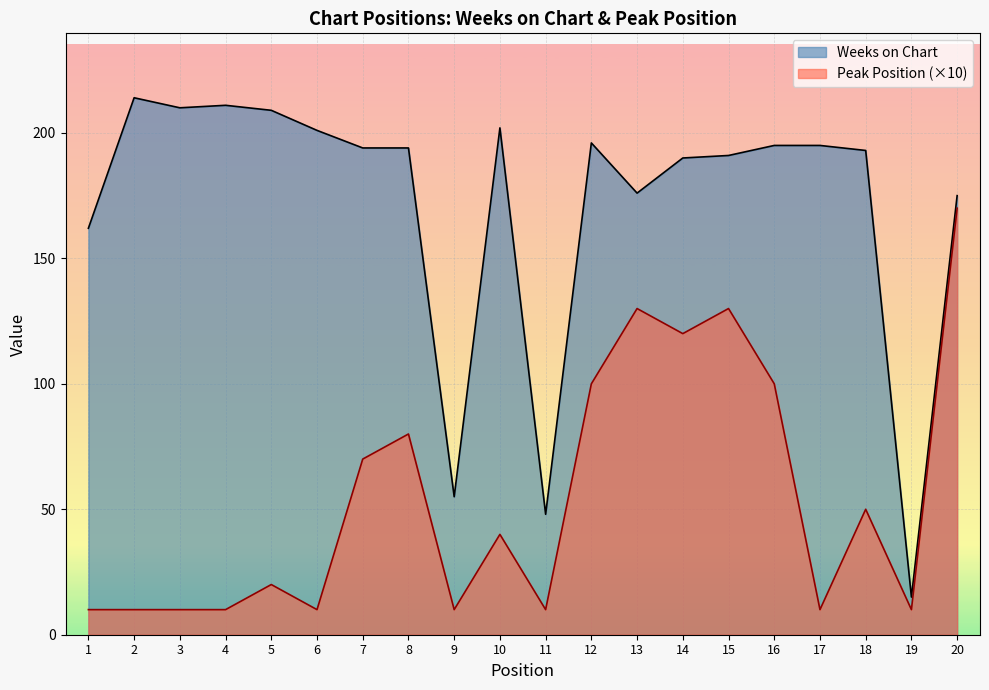

True or false: Peak Position has a value of 10 at 2.

True